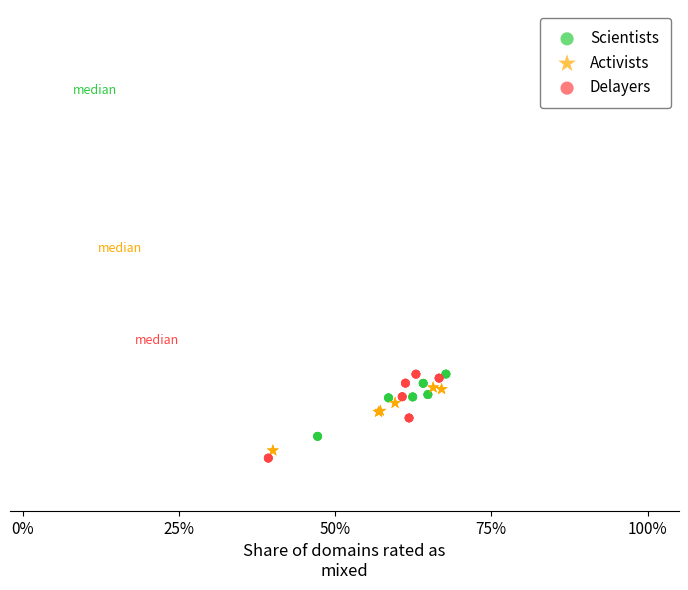

What are all the series names shown in the legend?

Scientists, Activists, Delayers